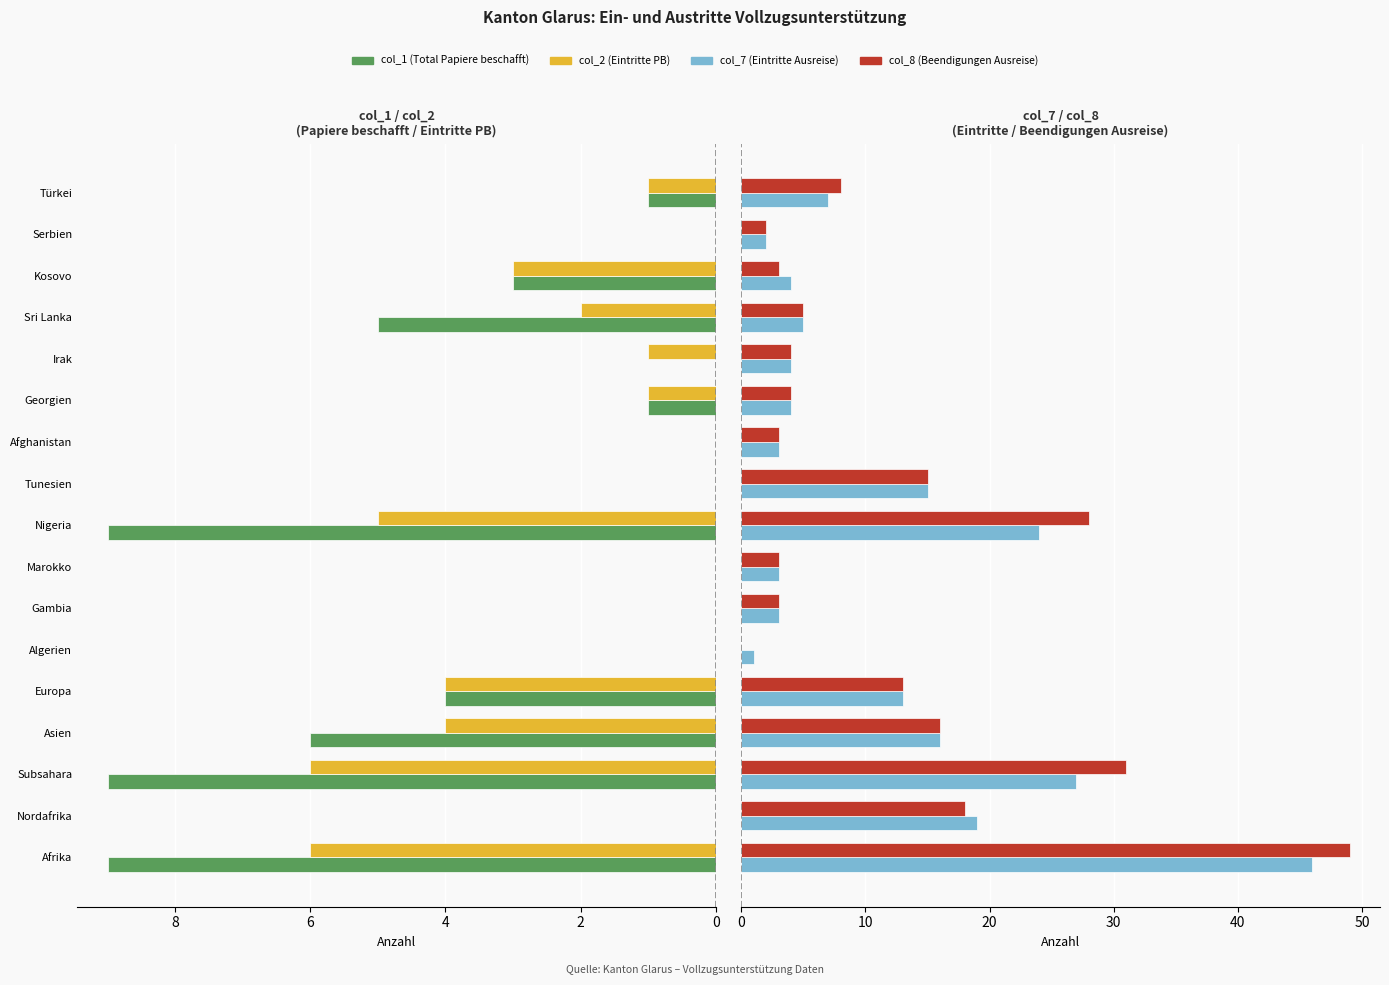

Which series changed the most between Nigeria and Kosovo?

col_8 (Beendigungen Ausreise)